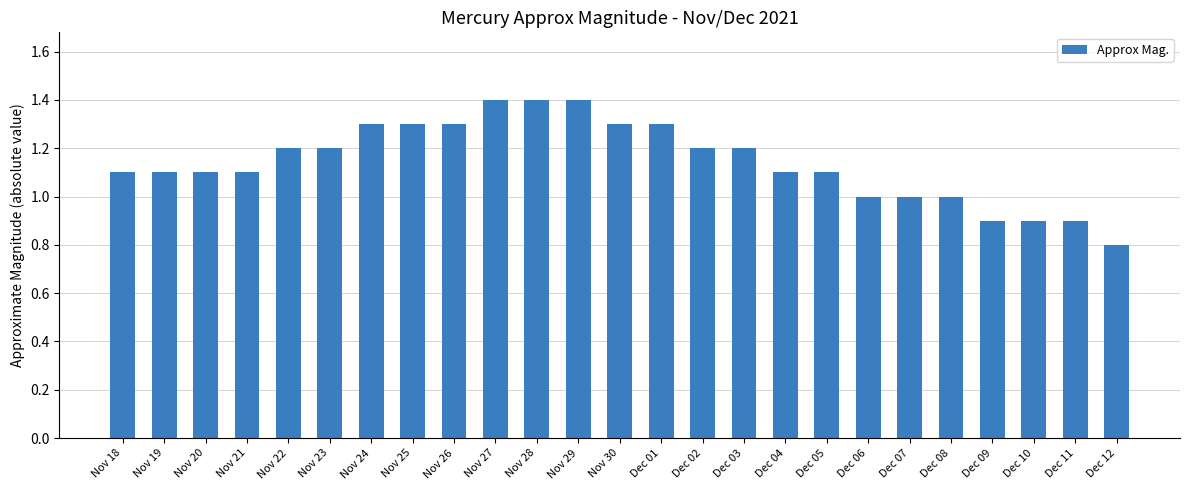

Count the number of categories in the chart.

25